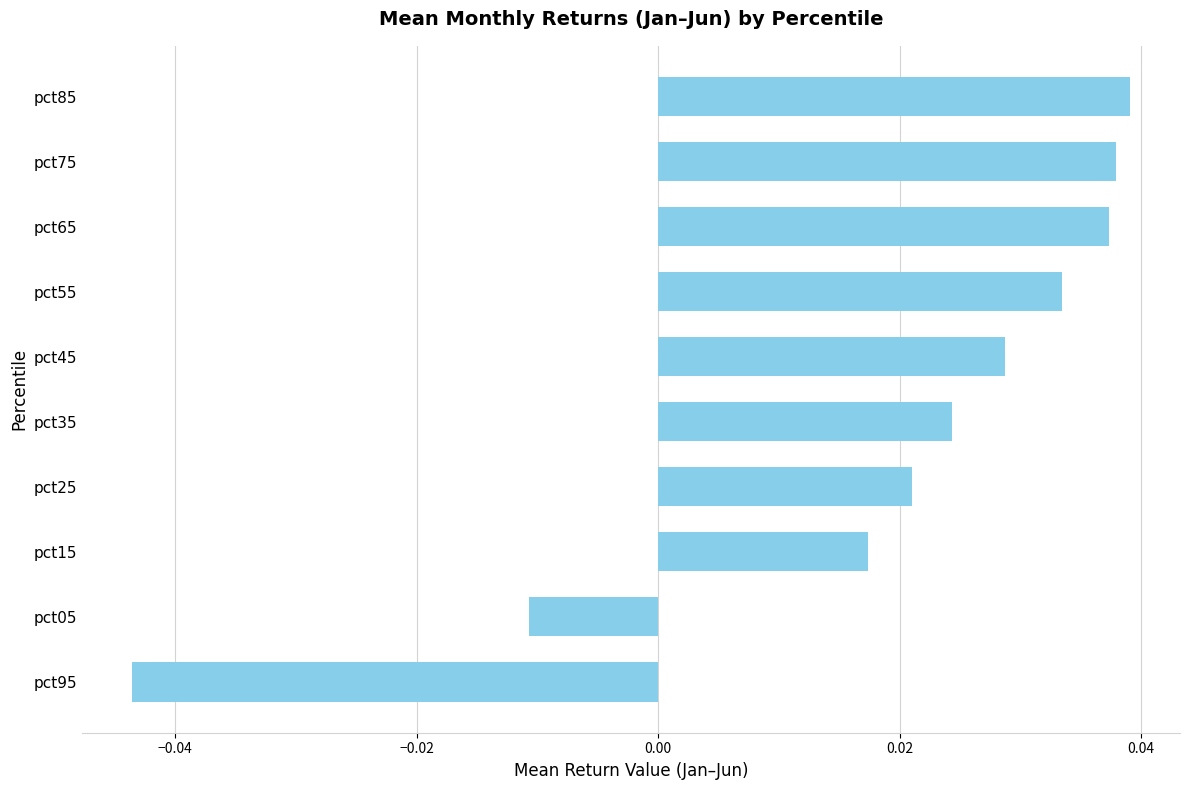

At which label is the value closest to 0?

pct05